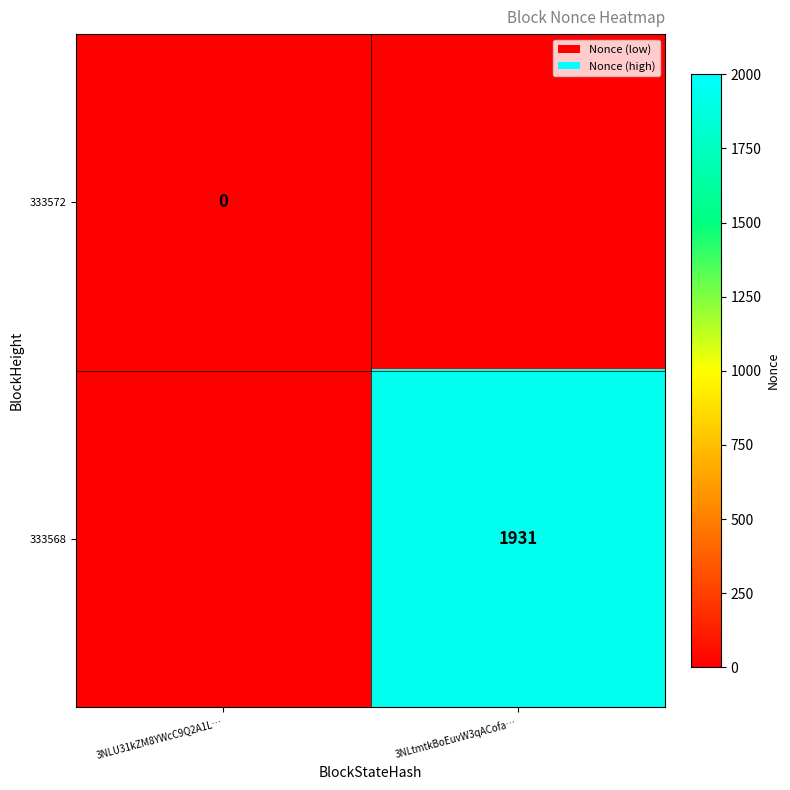

The value of 333568 at 3NLtmtkBoEuvW3qACofa… is 1931. True or false?

True